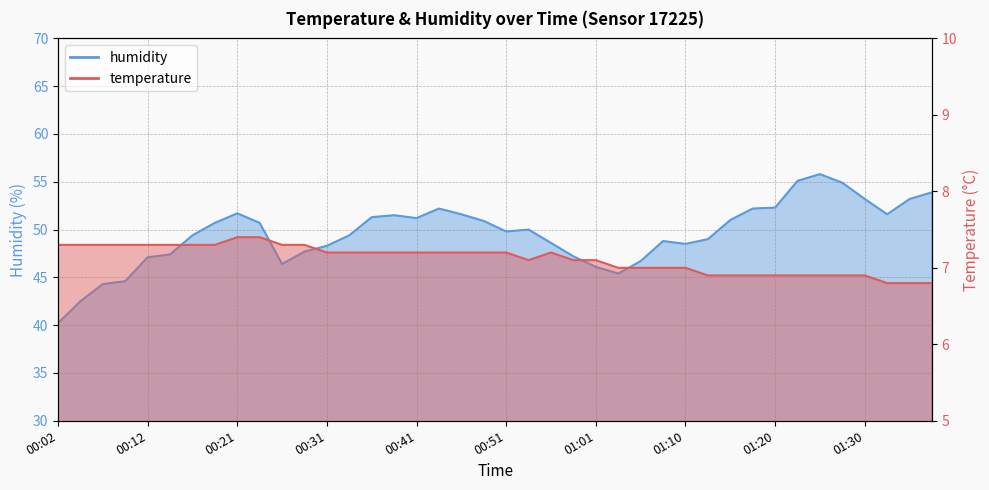

True or false: humidity and temperature intersect in this chart.

False